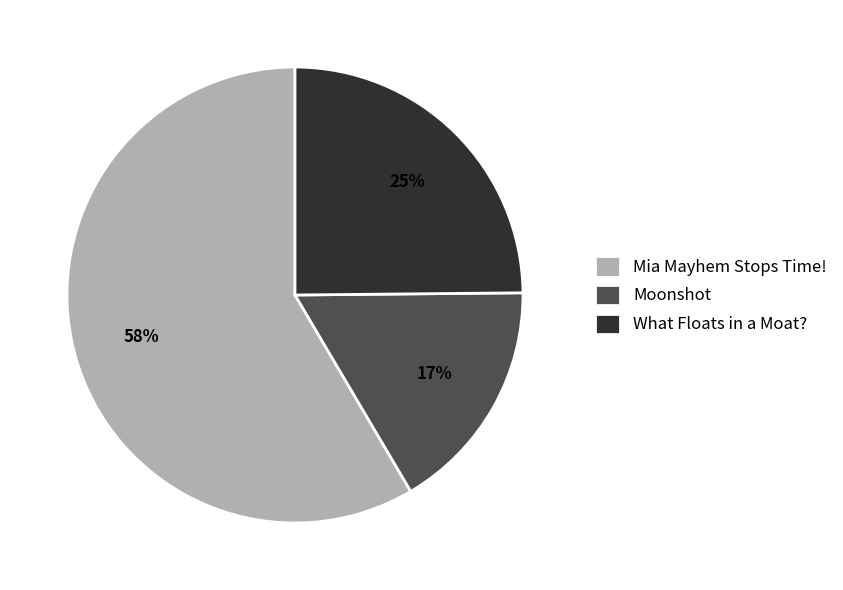

The Mia Mayhem Stops Time! slice represents 66% of the pie. True or false?

False